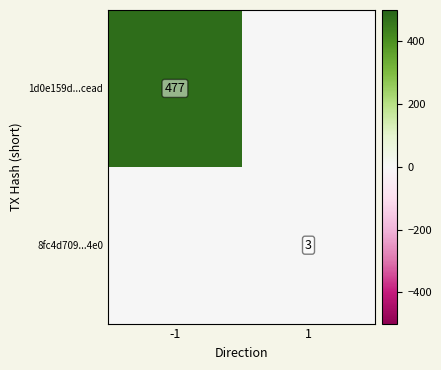

Is the value of 1d0e159d...cead at -1 greater than the value of 8fc4d709...4e0 at 1?

Yes